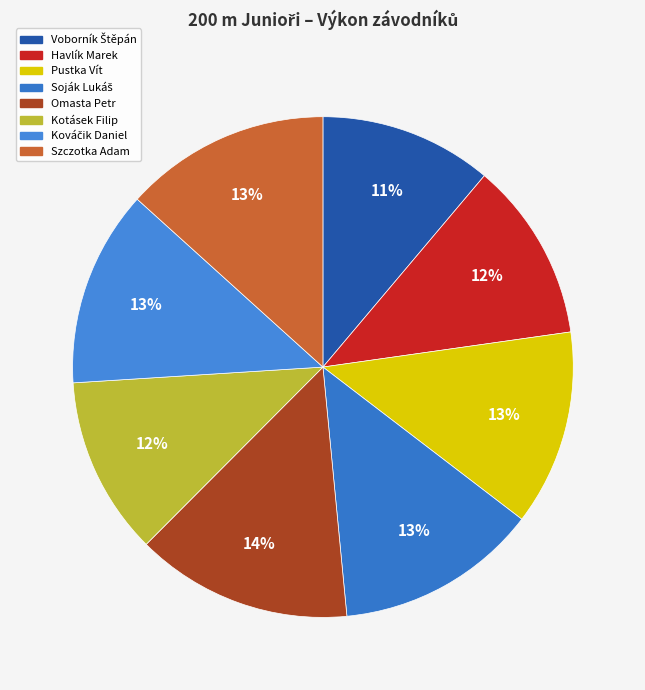

Which has a higher value, Soják Lukáš or Kováčik Daniel?

Soják Lukáš